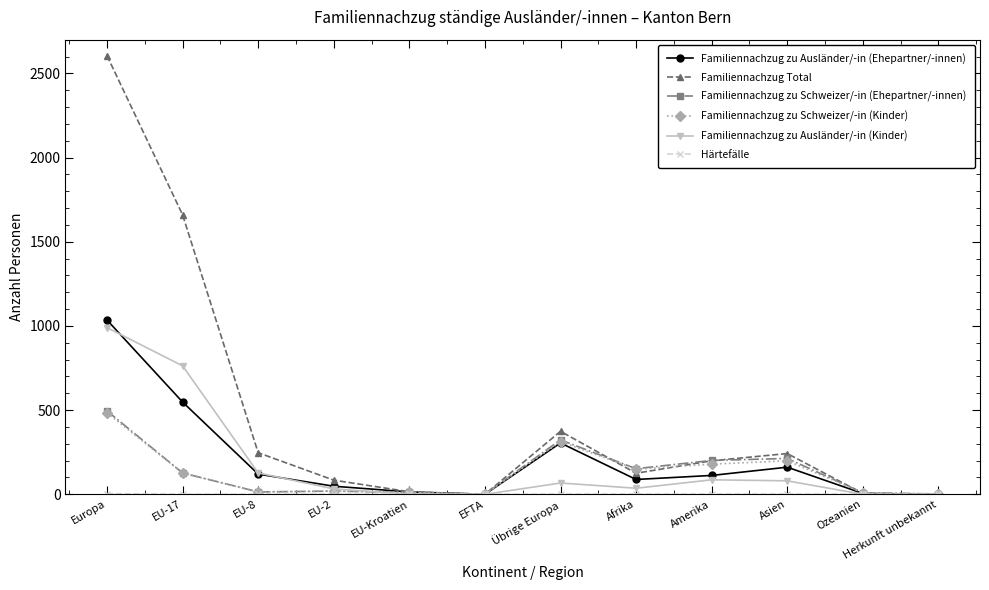

Which label corresponds to the largest value in the chart?

Europa